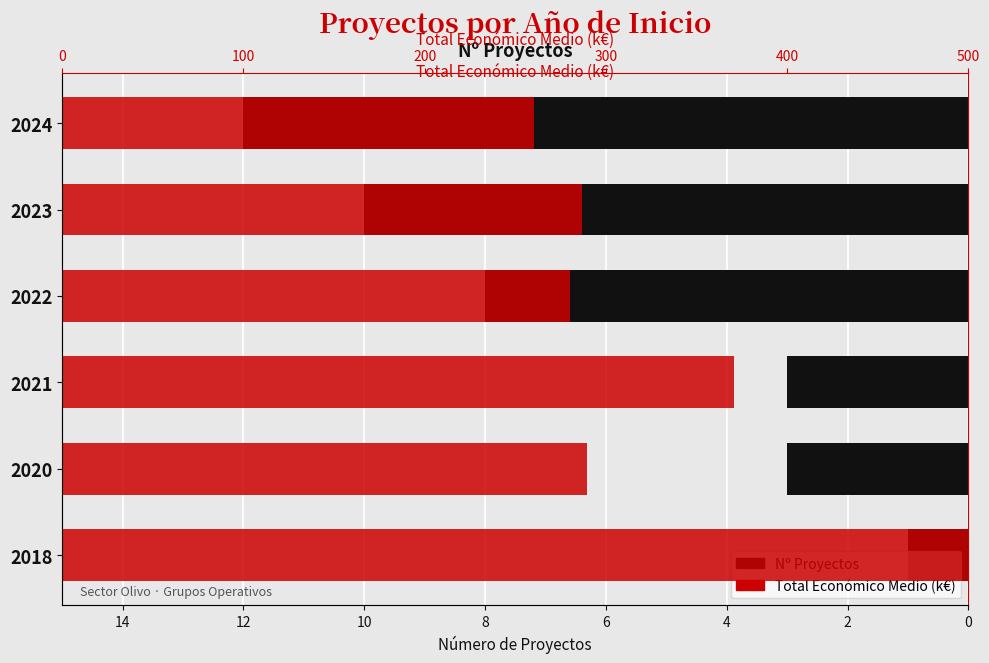

True or false: Nº Proyectos has a value of 4.2 at 2022.

False